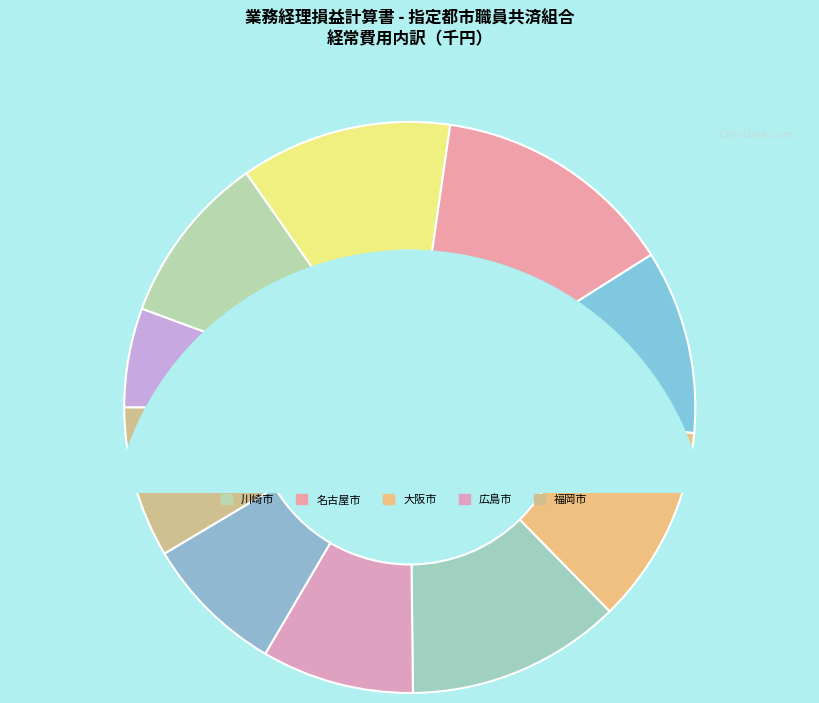

What percentage is the 広島市 slice, to the nearest percent?

9%